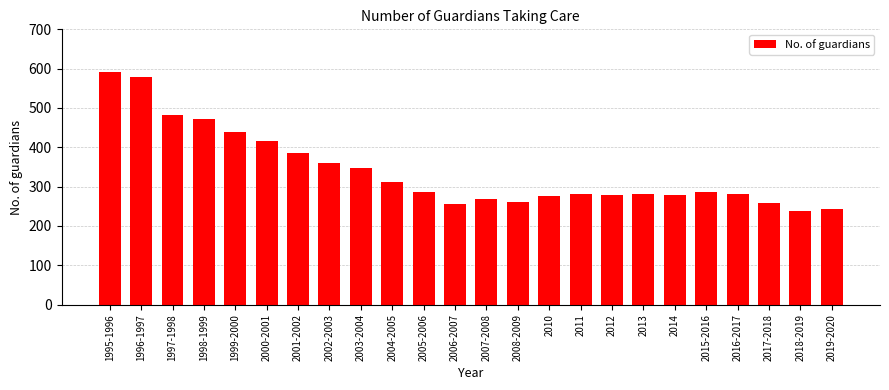

What is the change in value from 1998-1999 to 2001-2002?

-85